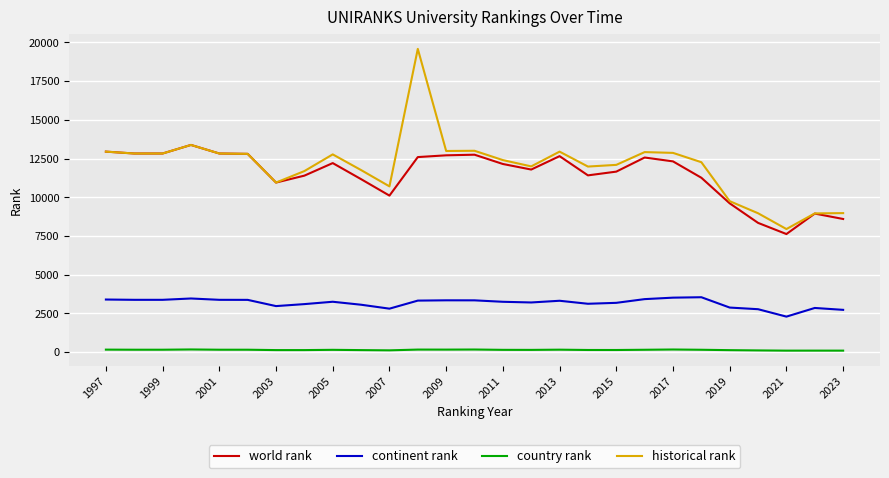

True or false: country rank has more than 1 interior local peaks.

True